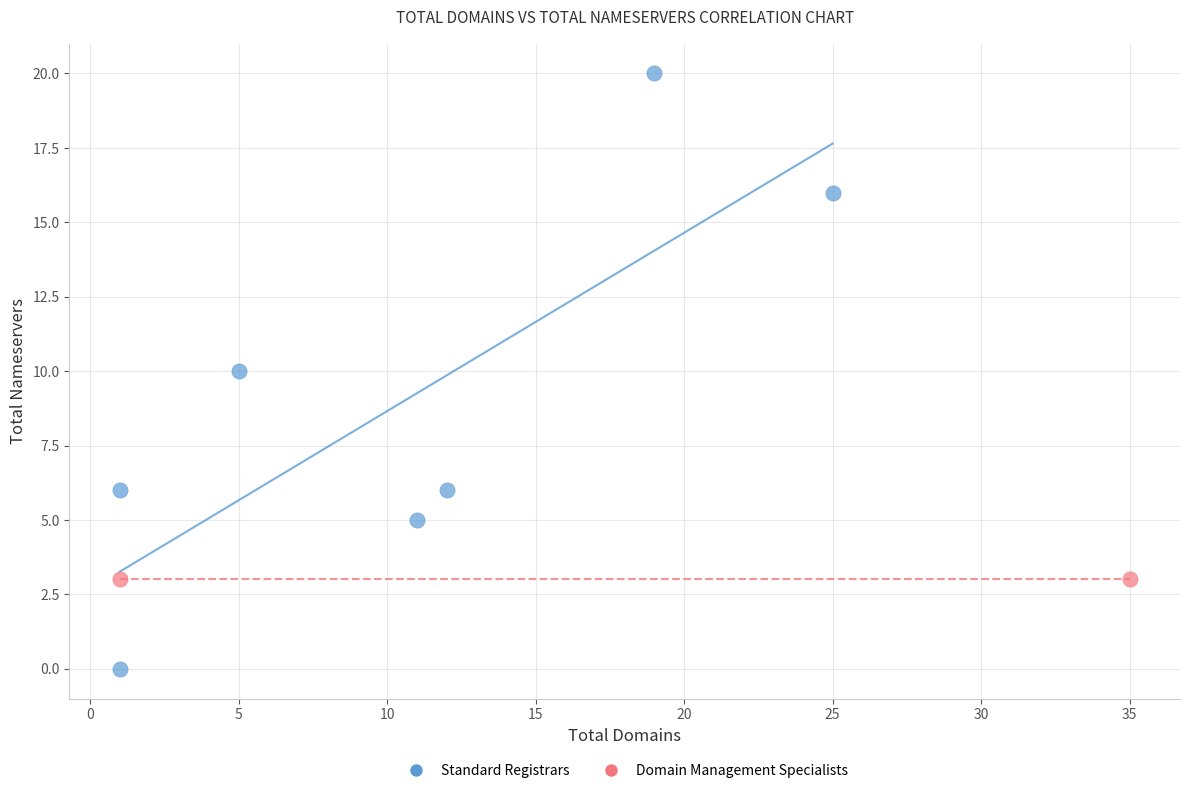

What are all the series names shown in the legend?

Standard Registrars, Domain Management Specialists